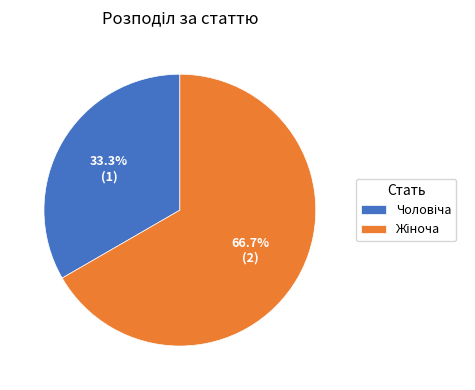

Is there any slice that represents more than half of the pie?

Yes